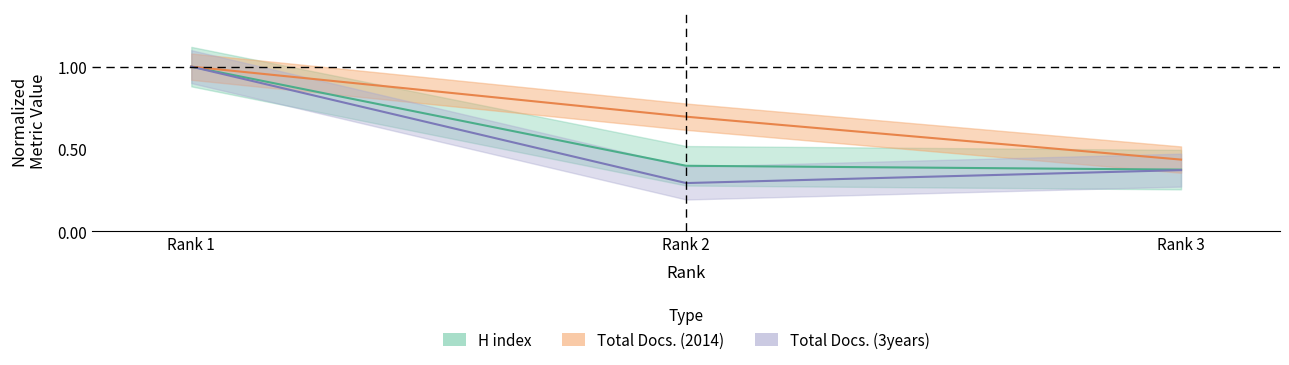

What is the difference between the maximum and minimum values in the H index series?

0.6